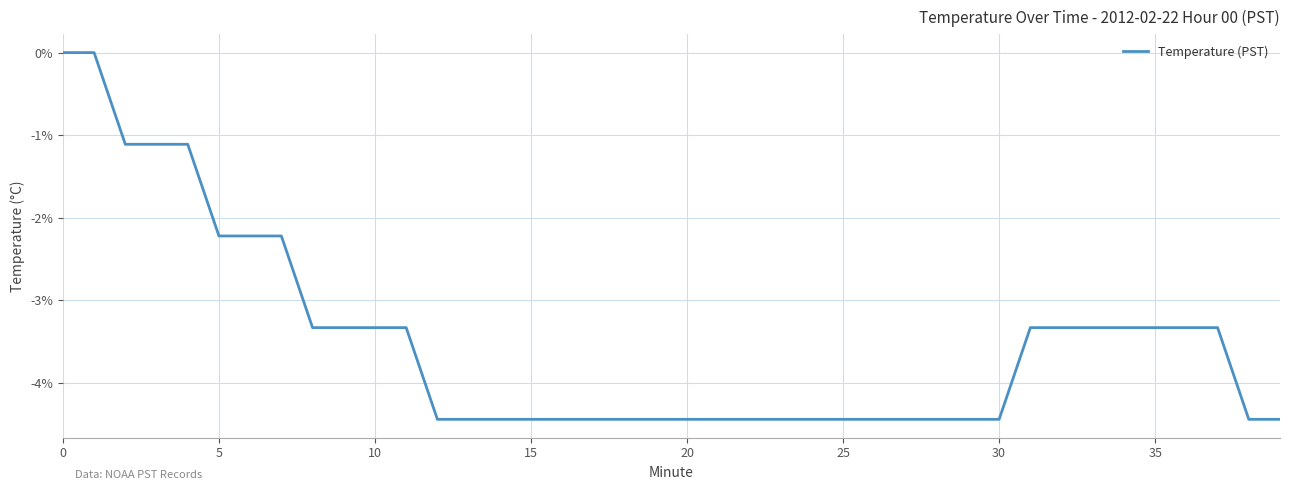

How many lines are shown in the chart?

1